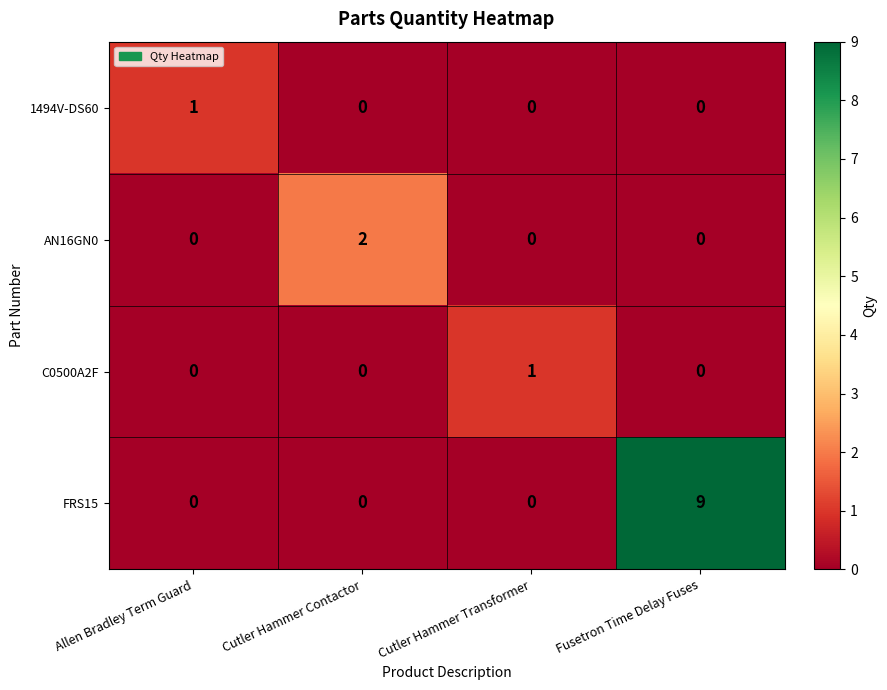

Between Allen Bradley Term Guard and Fusetron Time Delay Fuses, which series saw the biggest shift?

FRS15